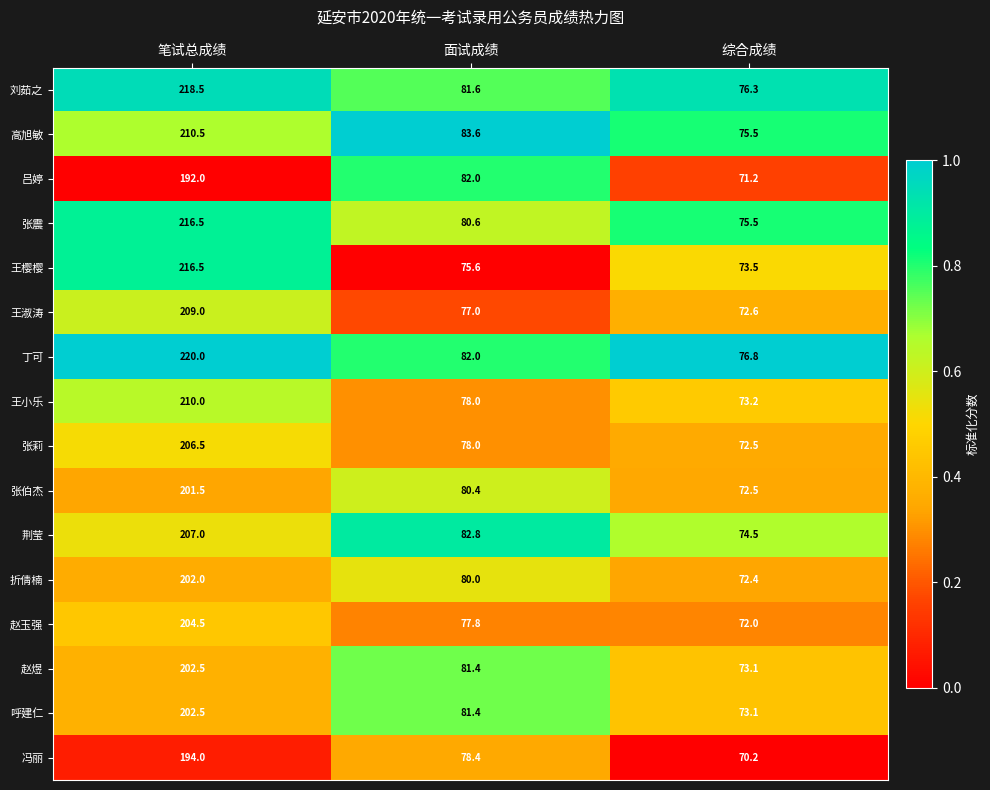

What is the minimum value shown in the chart?

70.2